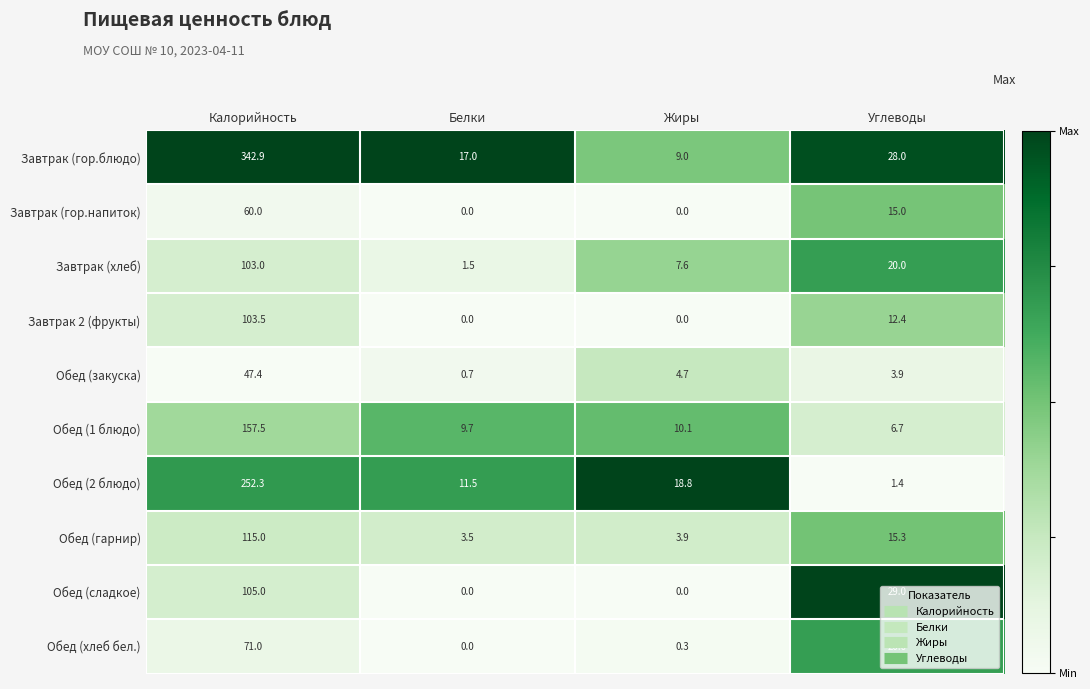

At Калорийность, list the series in order from largest to smallest.

Завтрак (гор.блюдо), Обед (2 блюдо), Обед (1 блюдо), Обед (гарнир), Обед (сладкое), Завтрак 2 (фрукты), Завтрак (хлеб), Обед (хлеб бел.), Завтрак (гор.напиток), Обед (закуска)